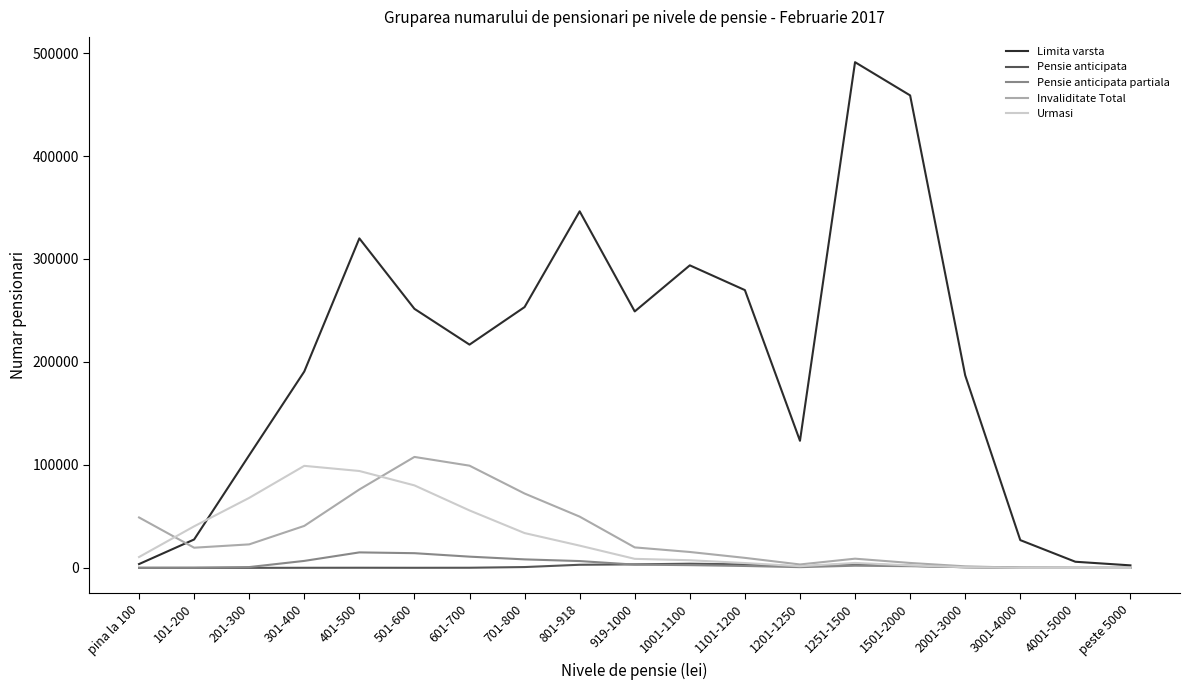

The Urmasi series shows 33799 at 701-800. True or false?

True